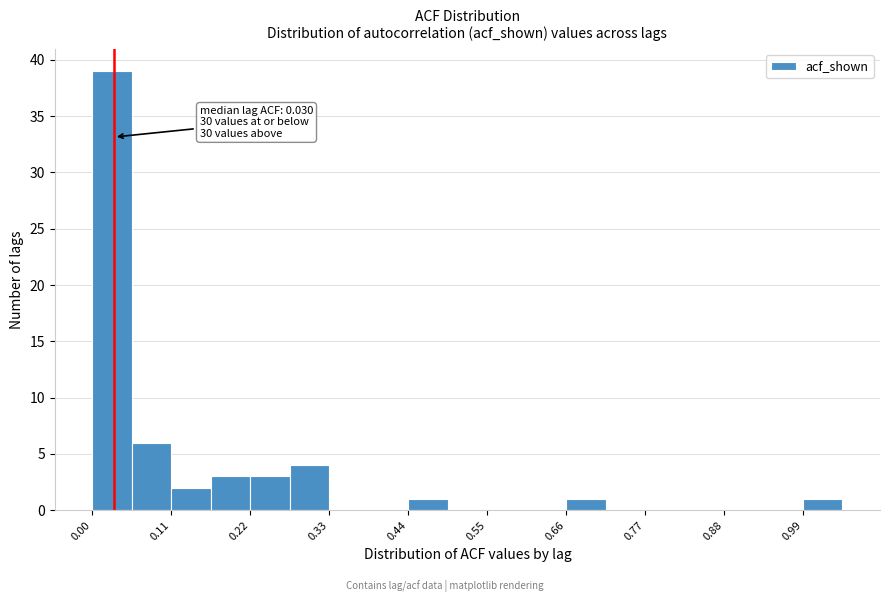

Read against the x-axis, roughly where is the centre of the tallest bar?

0.02